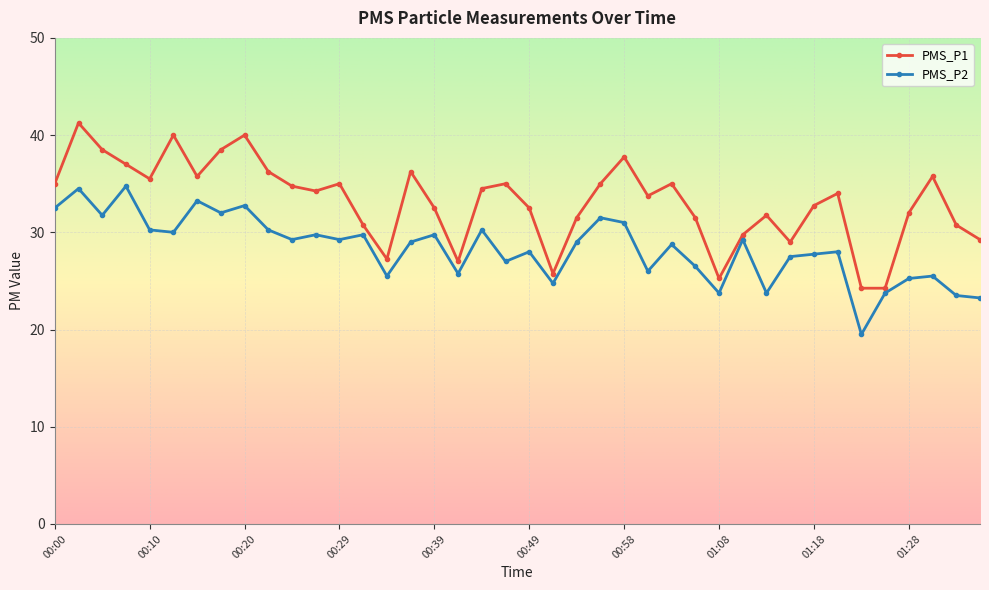

What is the value of the PMS_P1 point at the 32nd from the left?

29.0